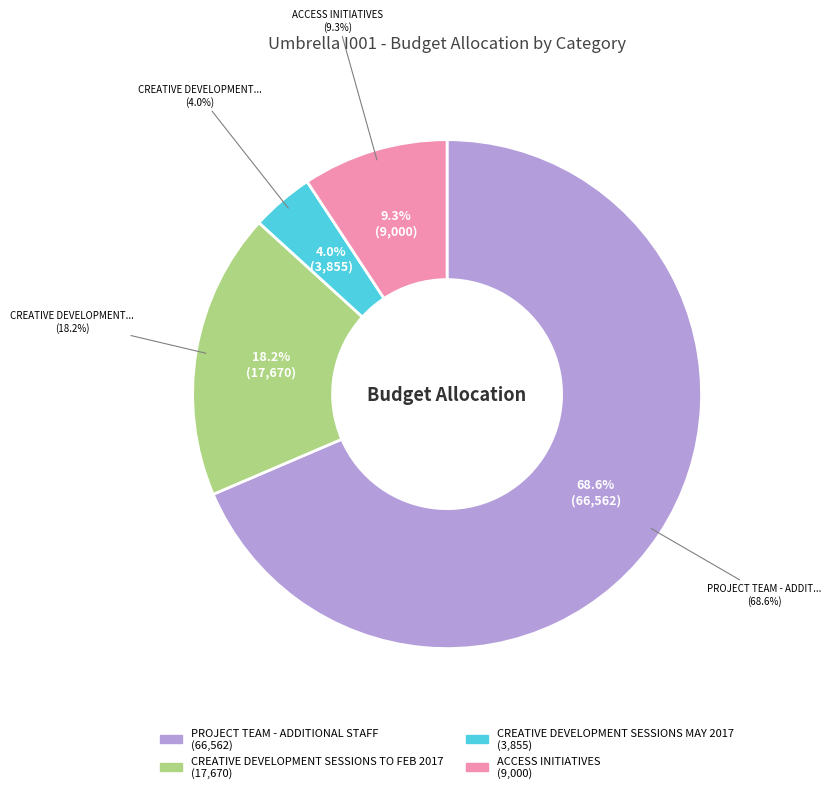

Which slice is the smallest?

CREATIVE DEVELOPMENT SESSIONS MAY 2017